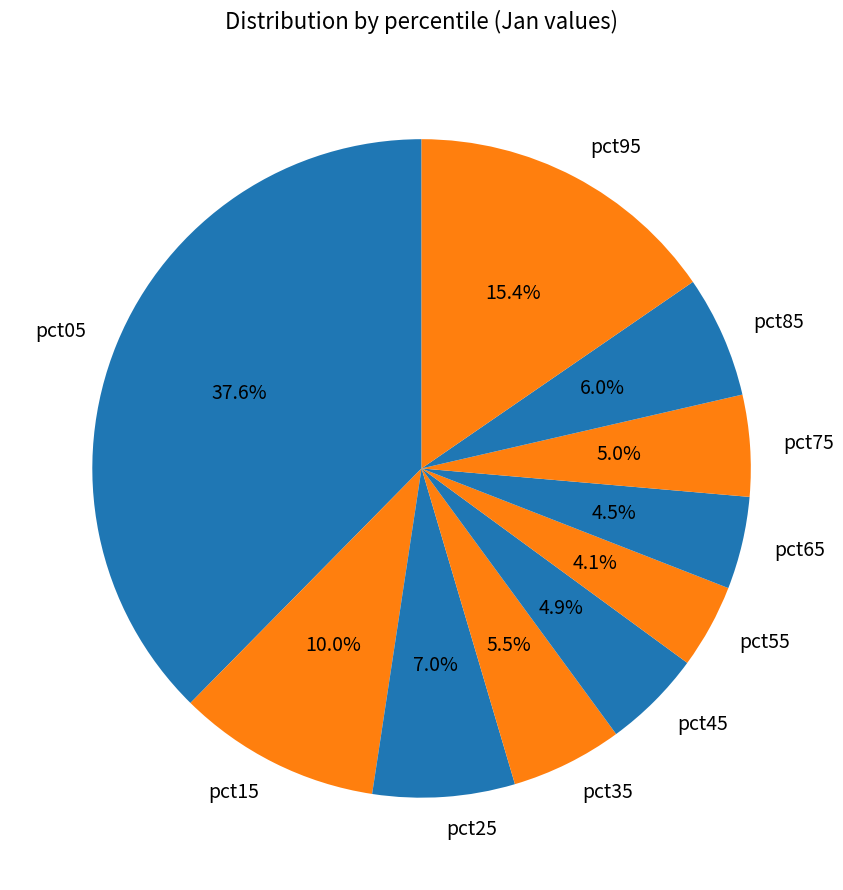

To the nearest percent, what is the combined percentage of pct75 and pct45?

10%